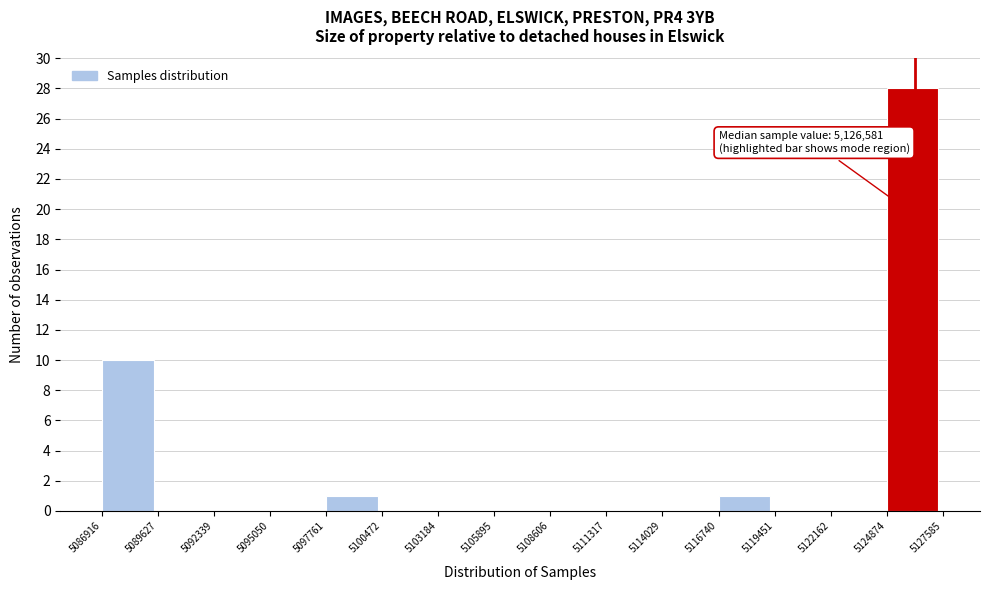

Which range on the x-axis has the tallest bar?

5124874 to 5127585